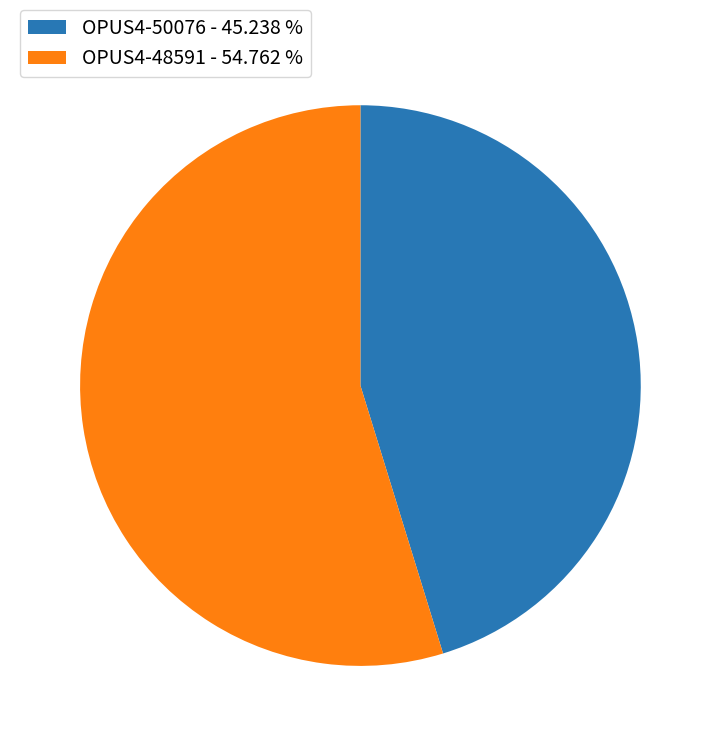

What is the majority slice?

OPUS4-48591